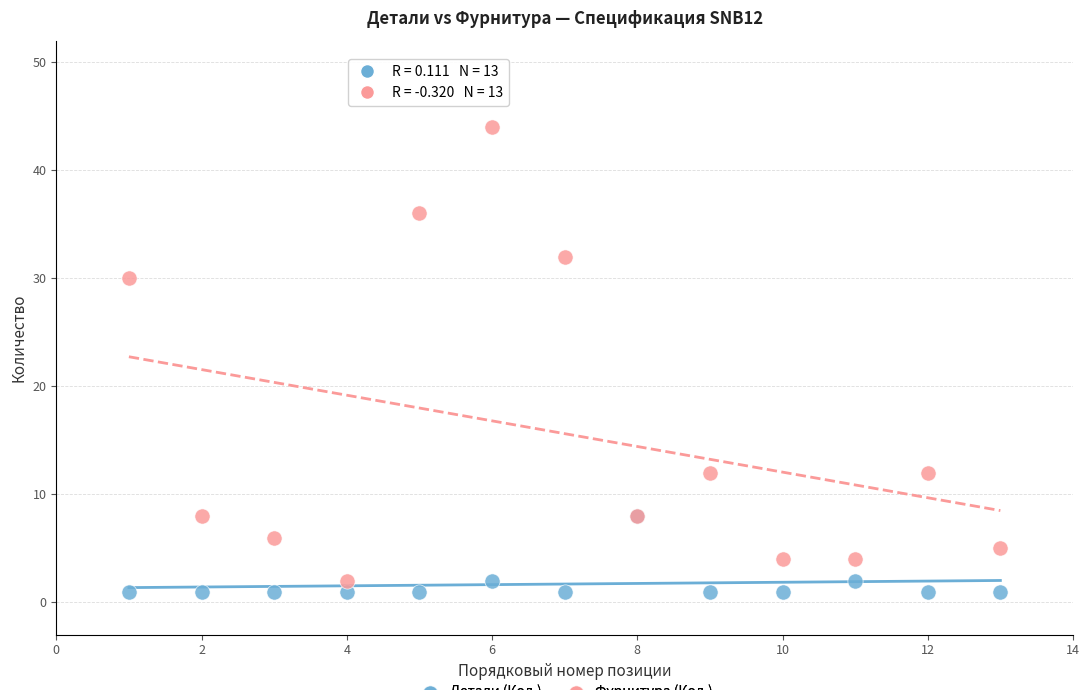

In the Фурнитура (Кол.) series, what Y value is closest to 23?

30